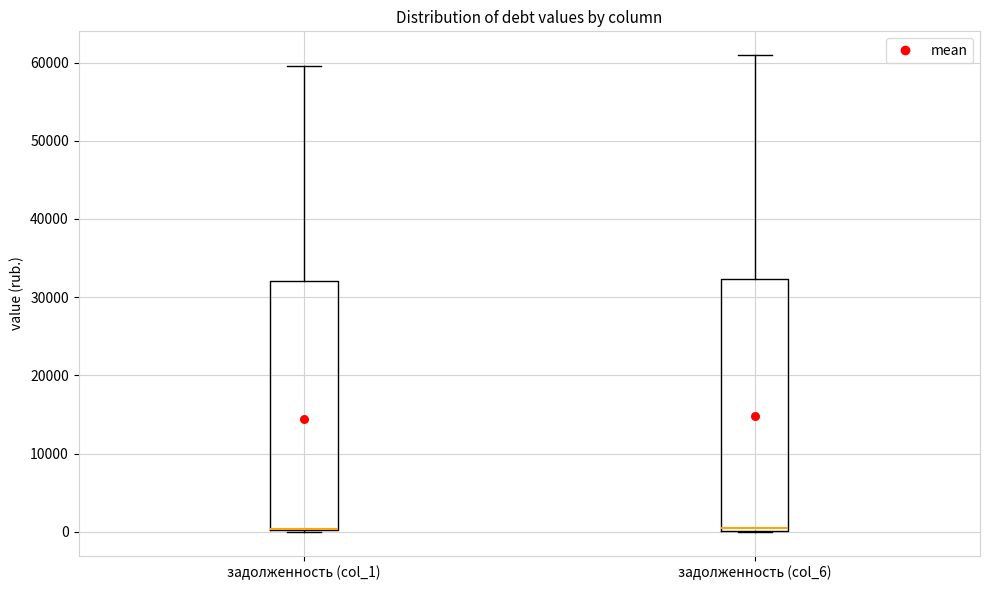

Reading left to right, read every box against the y-axis: the position of its median line, the range the box covers, and the ends of its whiskers. The values are not printed on the chart, so give them approximately, as read against the axis.

задолженность (col_1): median 0 (drawn on the box's lower edge), box 0 to 32000, whiskers 0 to 60000
задолженность (col_6): median 0 (just above the box's lower edge), box 0 to 32000, whiskers 0 to 61000